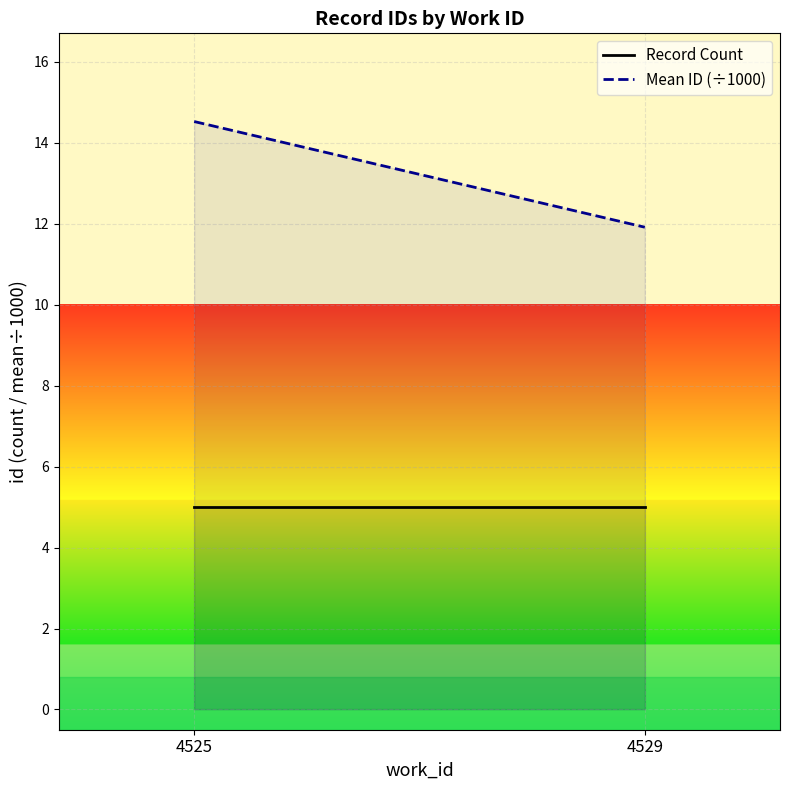

What is the total value across all series at 4529?

16.9